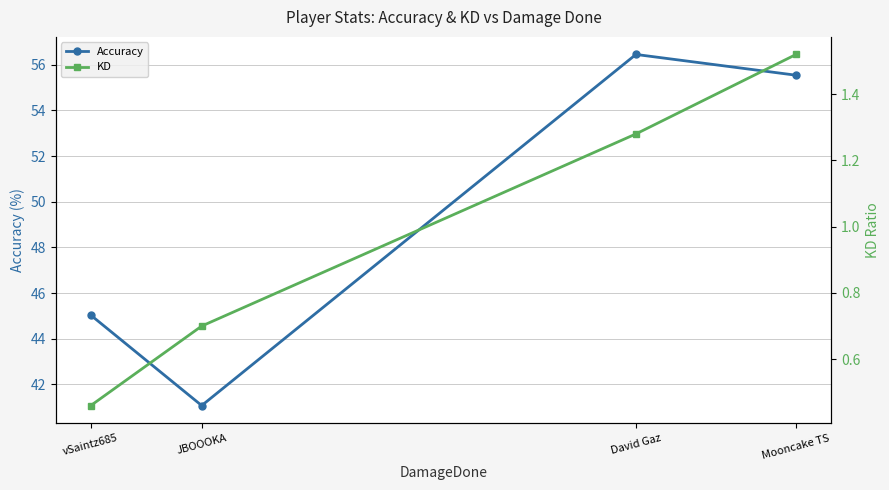

What position from the left is David Gaz?

3